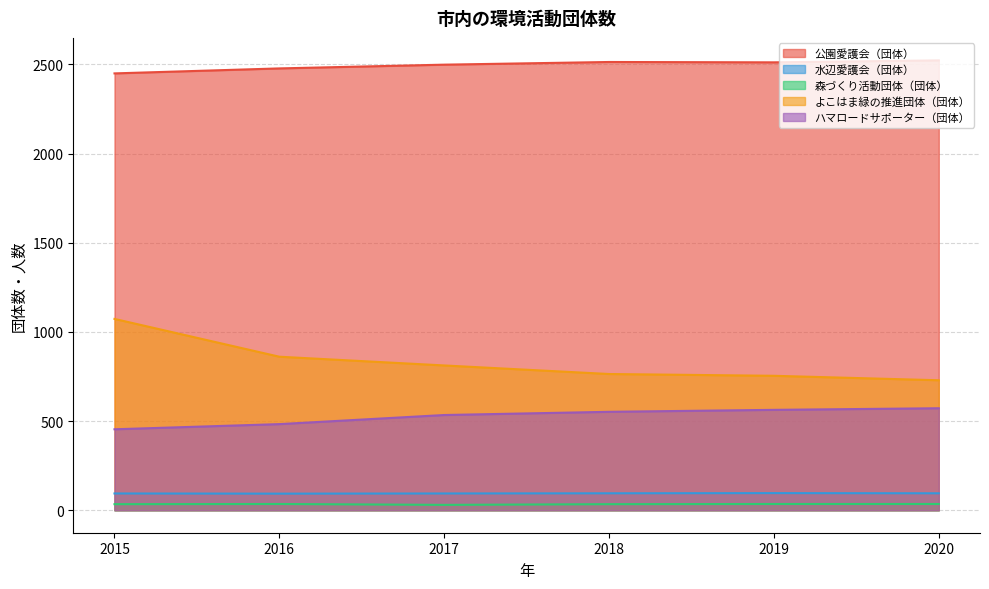

Between 2016 and 2018, which series saw the biggest shift?

よこはま緑の推進団体（団体）